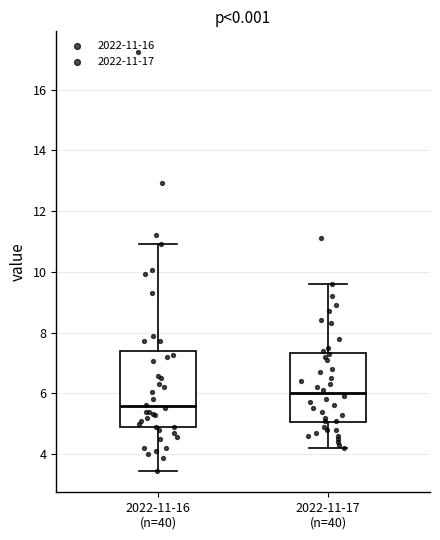

Reading left to right, transcribe this box plot: for each box, give where its median line is, the range the box spans, and where its two whiskers end, as read against the y-axis. The values are not printed on the chart, so give them approximately, as read against the axis.

2022-11-16 (n=40): median 5.6, box 4.8 to 7.4, whiskers 3.4 to 11.0
2022-11-17 (n=40): median 6.0, box 5.0 to 7.4, whiskers 4.2 to 9.6